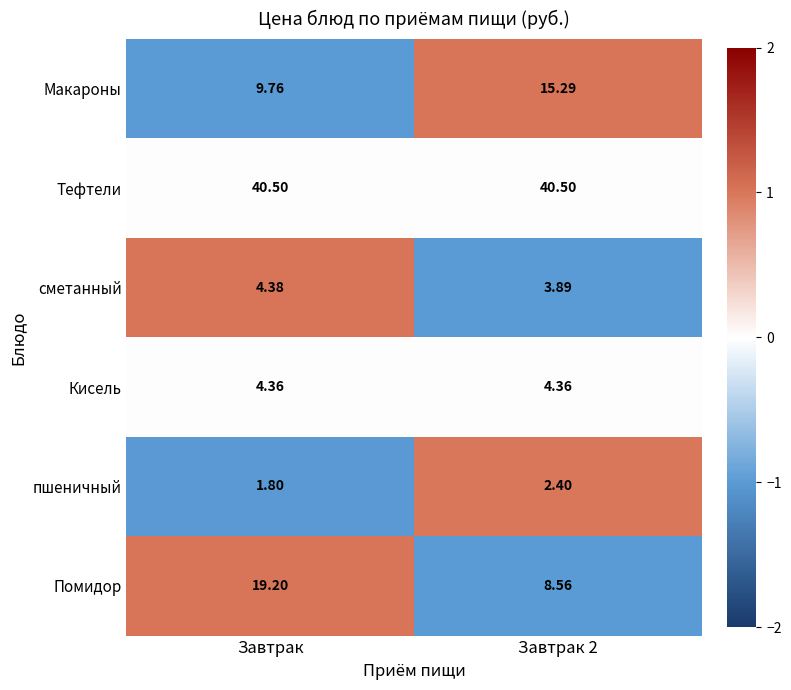

Which category has the highest value in the сметанный series?

Завтрак